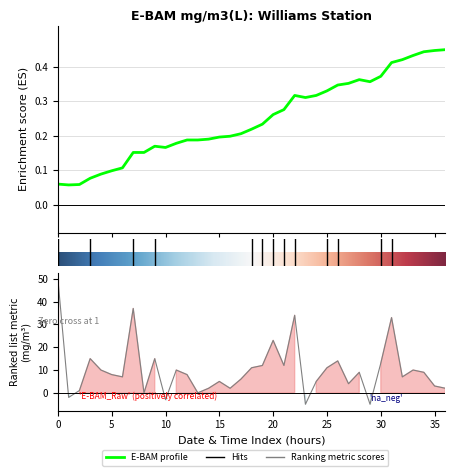

What is the difference between the maximum and minimum values?

55